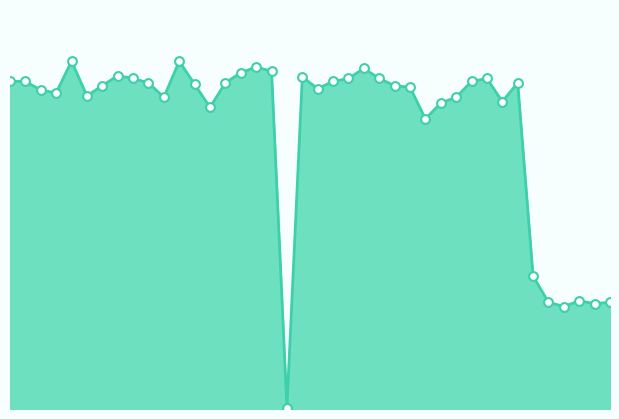

How many lines are shown in the chart?

1